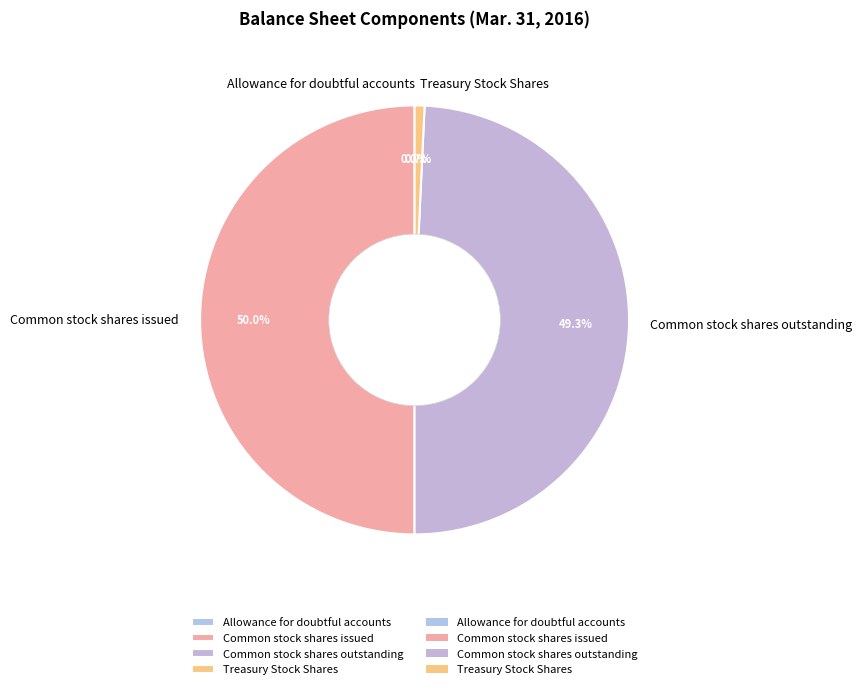

What percentage is the Common stock shares outstanding slice, to the nearest percent?

49%